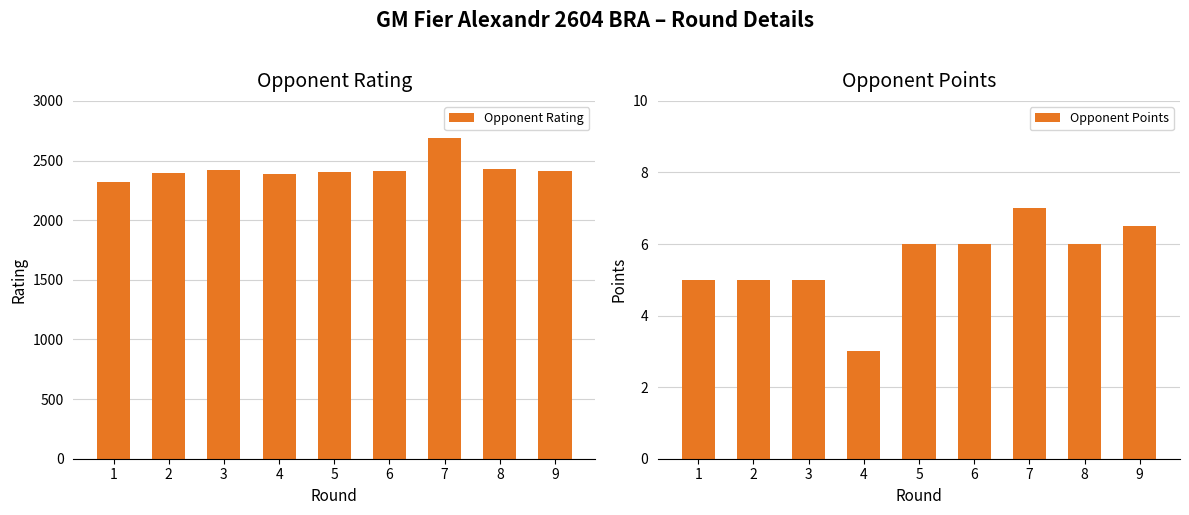

Are the bars horizontal?

No